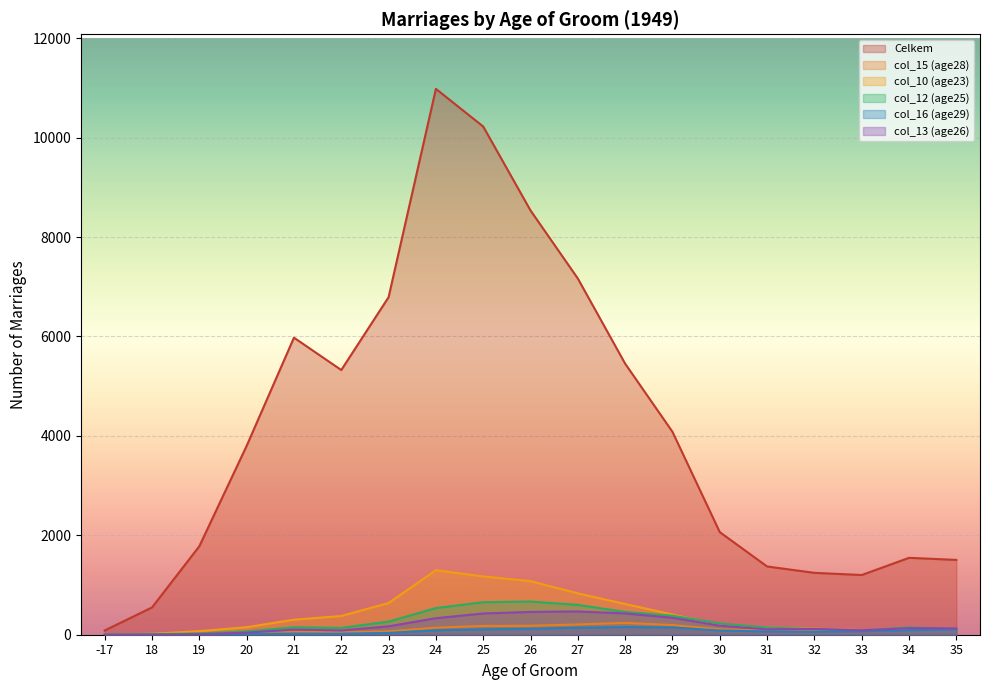

At how many categories does at least one series exceed 6533?

5